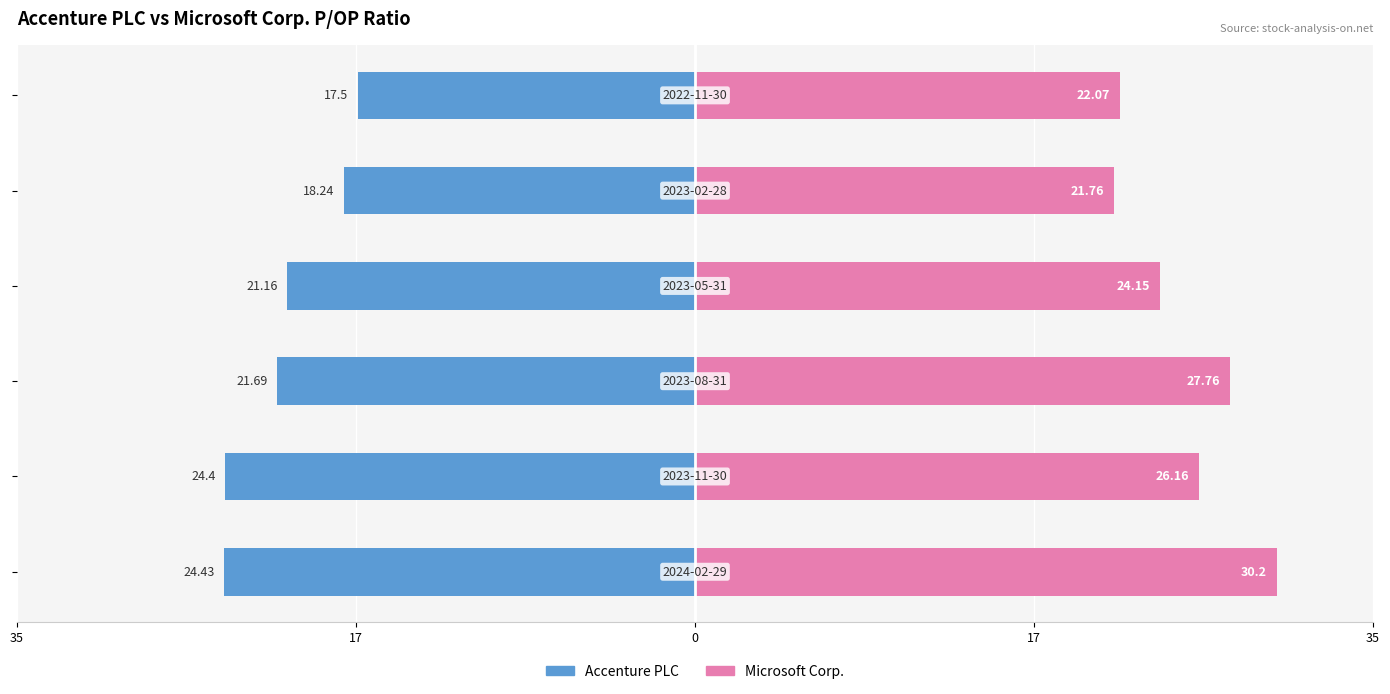

True or false: Microsoft Corp. has a value of 12.0 at 35.

False